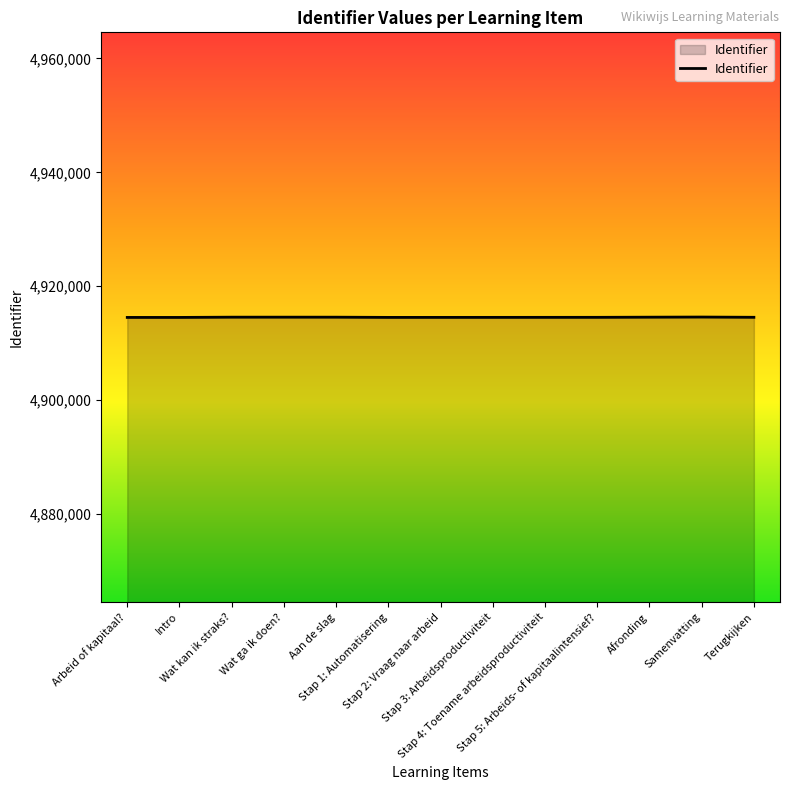

What is the minimum value shown in the chart?

4914516